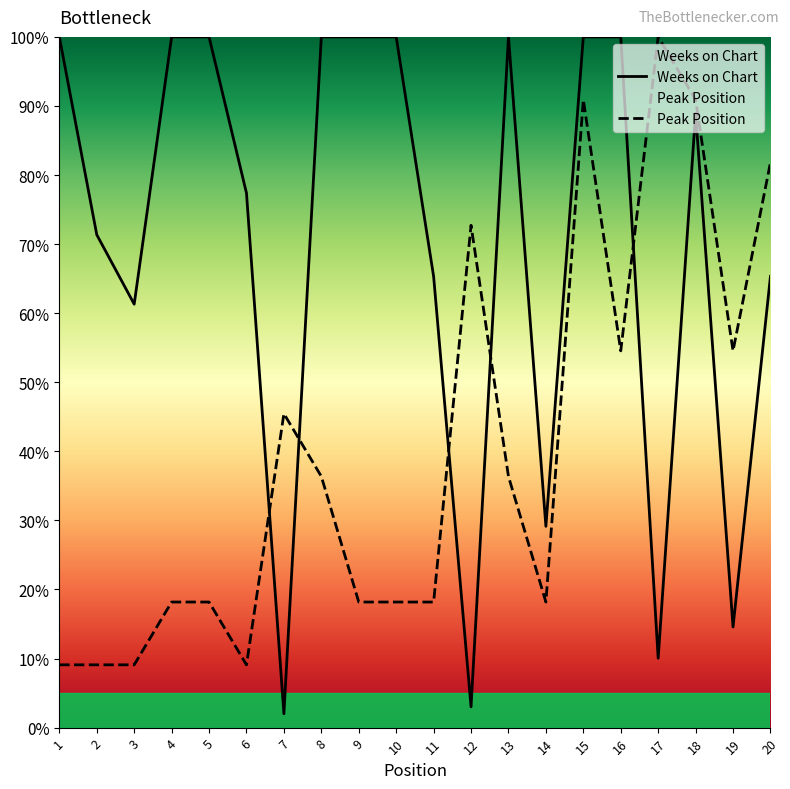

True or false: Peak Position and Weeks on Chart cross at least once.

True